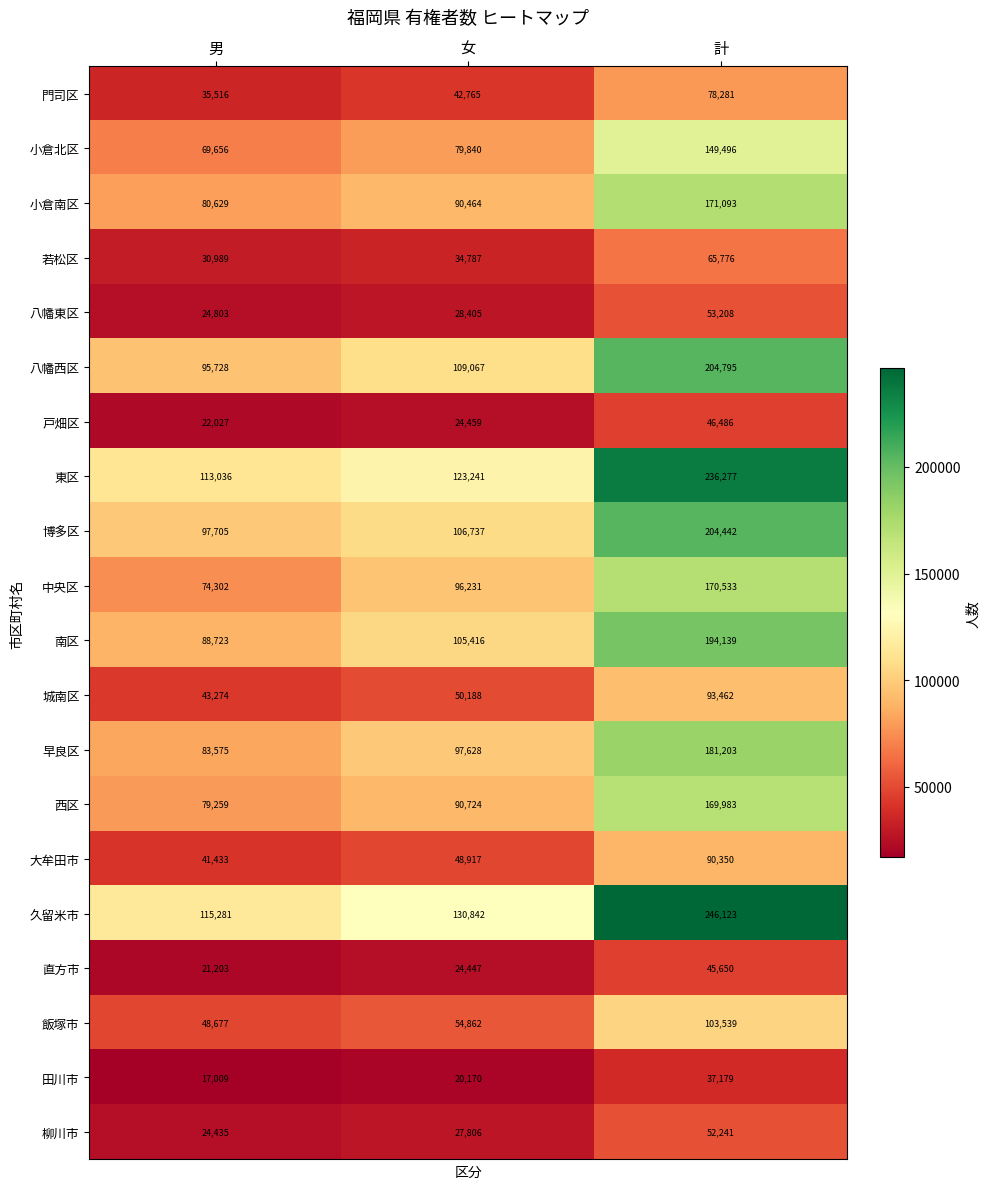

Between 女 and 計, which series saw the biggest shift?

久留米市